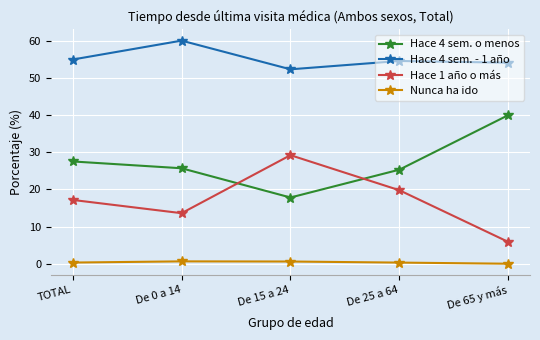

At TOTAL, list the series in order from largest to smallest.

Hace 4 sem. - 1 año, Hace 4 sem. o menos, Hace 1 año o más, Nunca ha ido